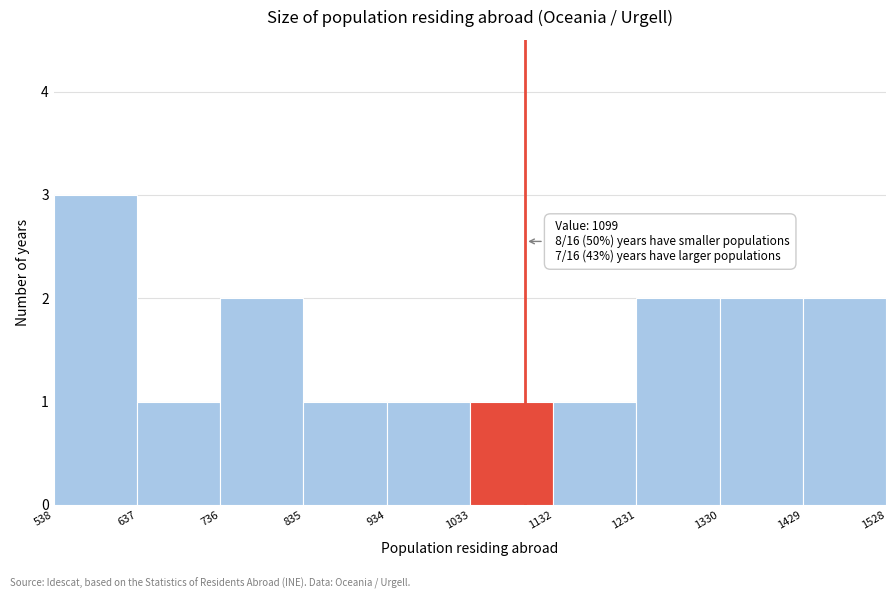

Over which range of the x-axis is the bar tallest?

538 to 637